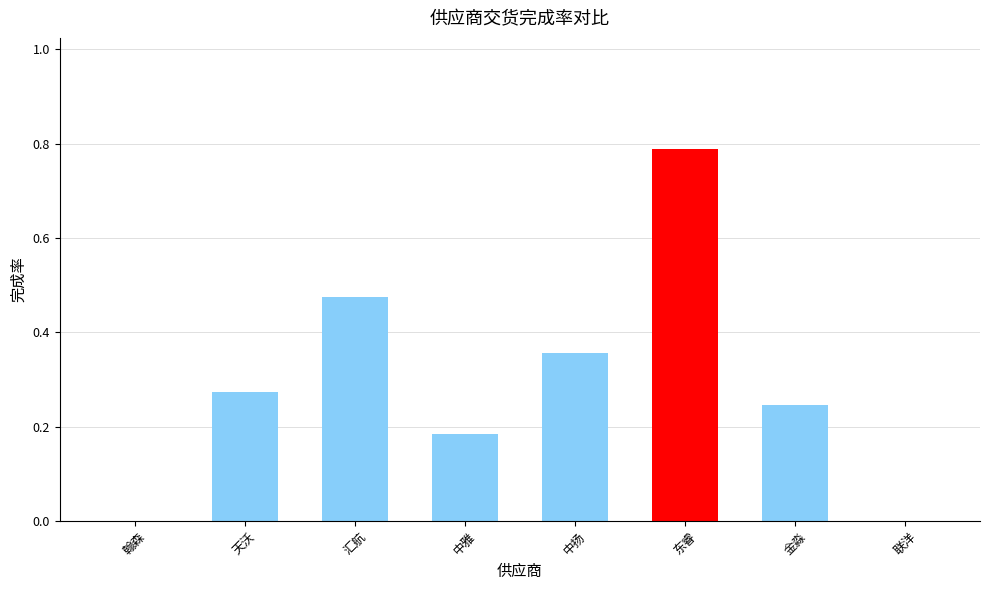

Between 金淼 and 翰森, which is larger?

金淼